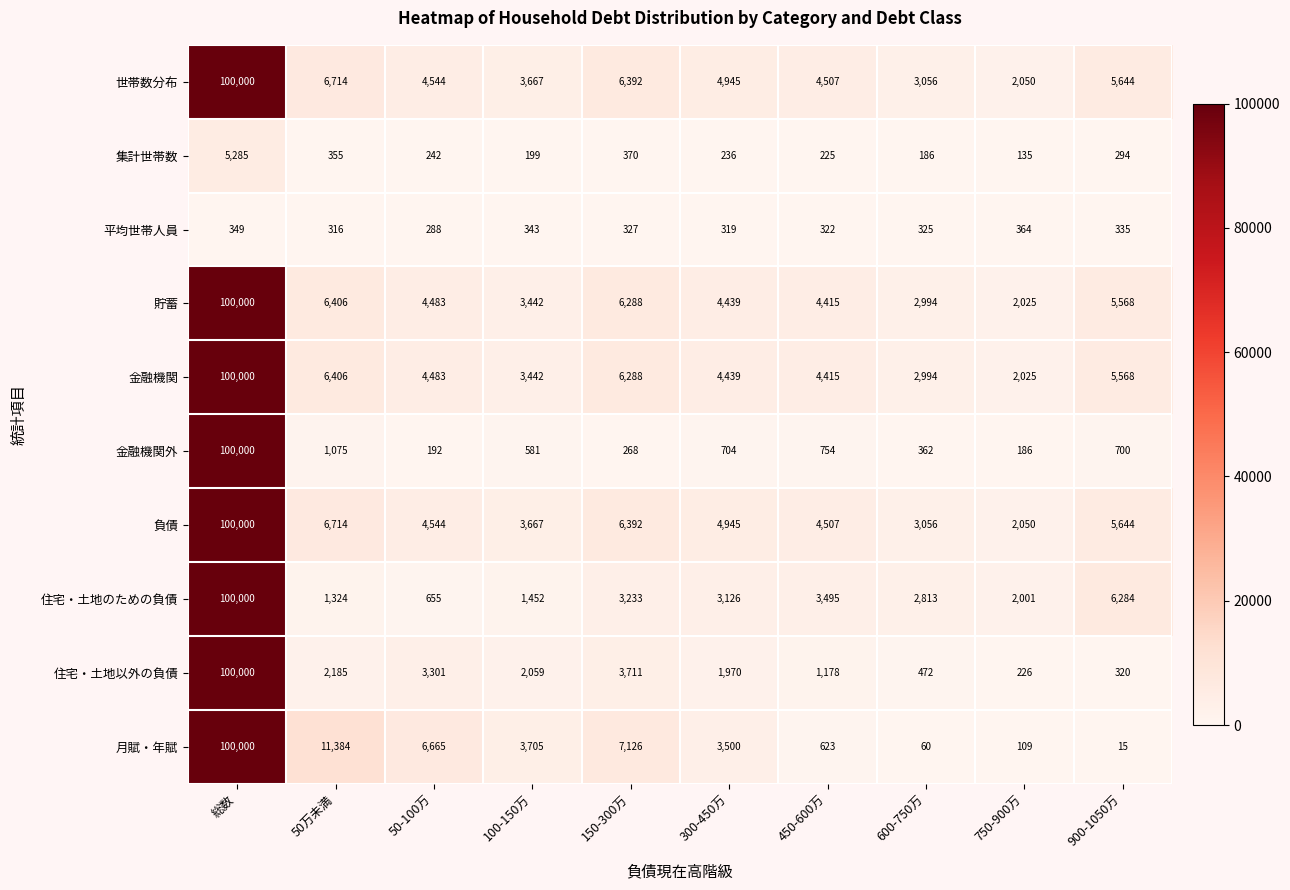

At which category is the sum across all series the highest?

総数